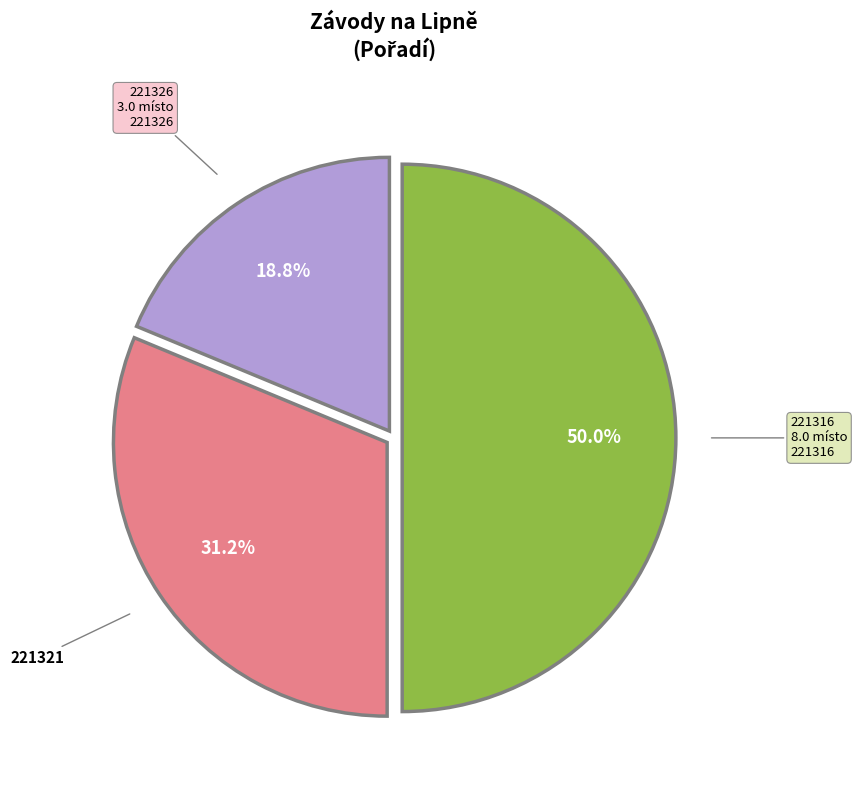

Rank the categories by value from highest to lowest.

221316, 221321, 221326